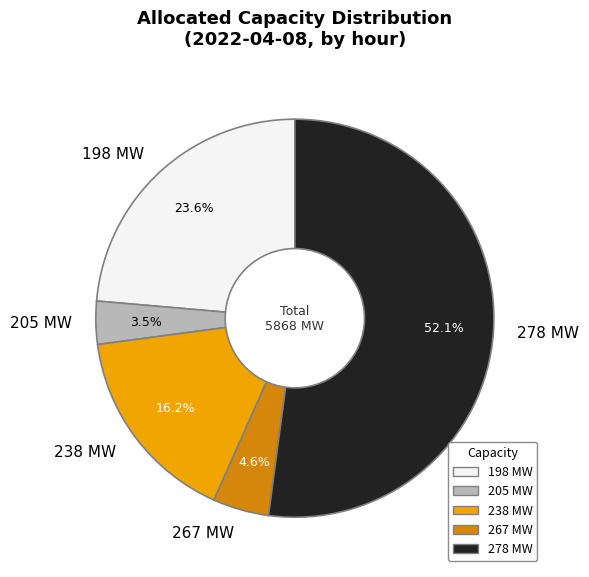

Is there a majority slice in this chart?

Yes